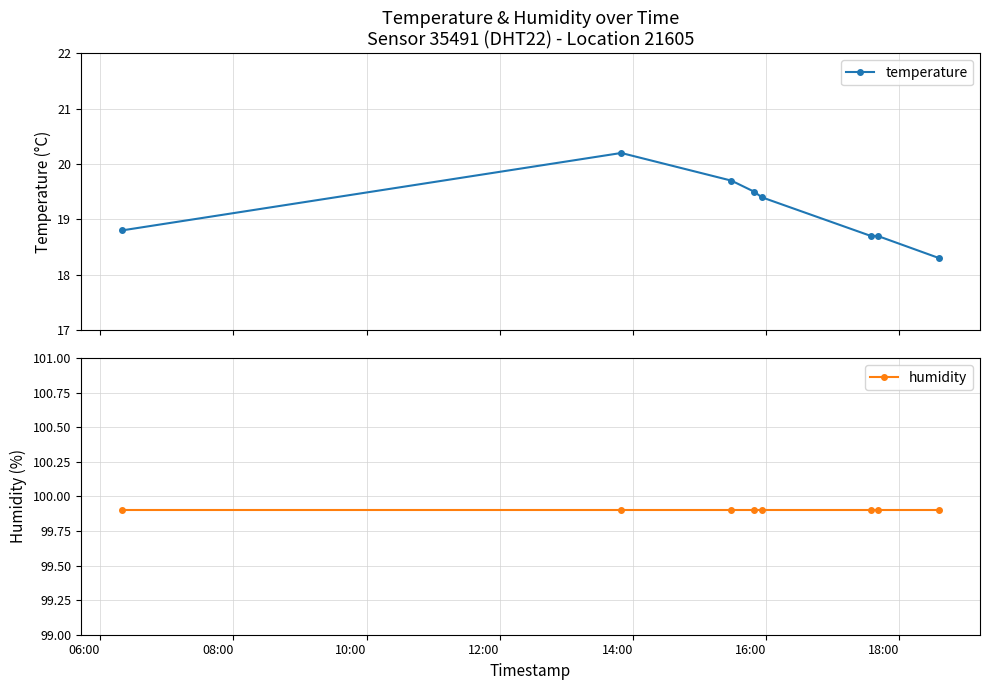

What is the value of the humidity point at the 4th from the left?

99.9